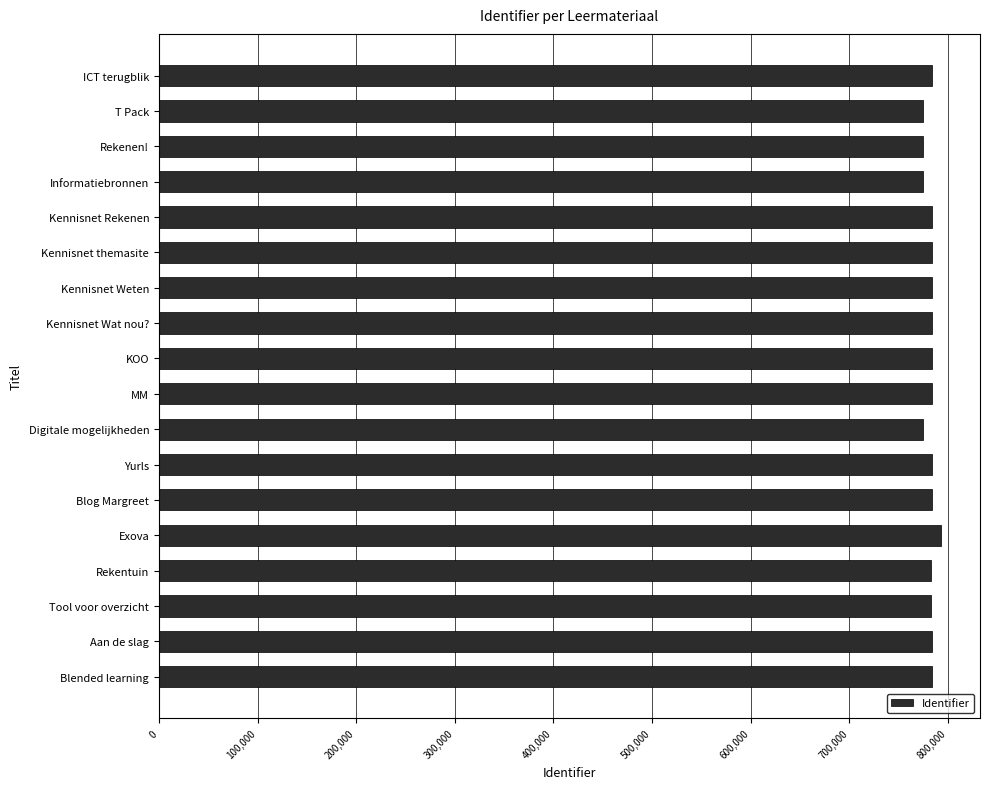

What is the value of the 15th bar from the top?

783285